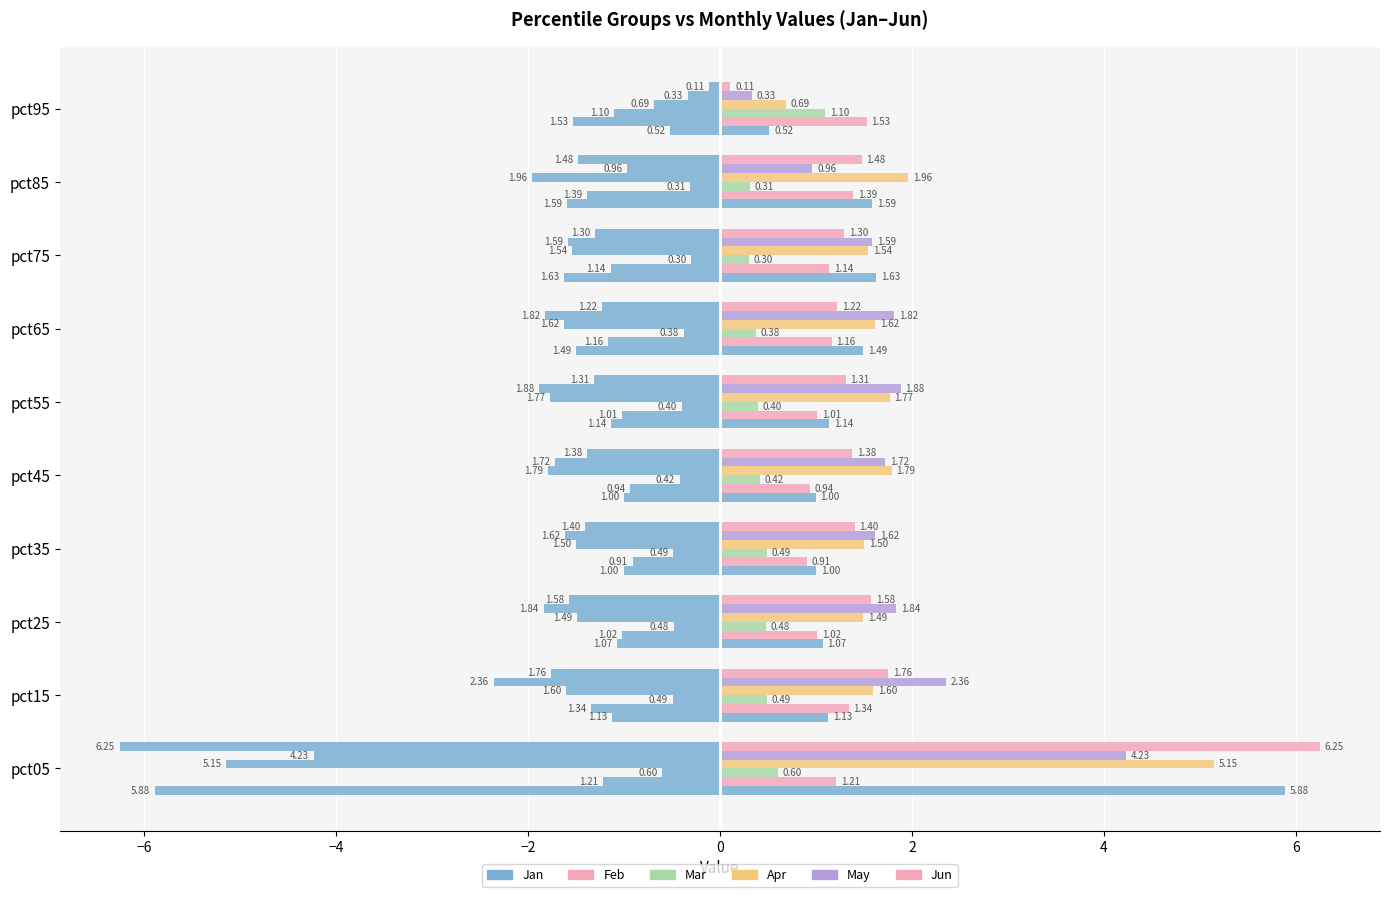

Are the bars horizontal?

Yes